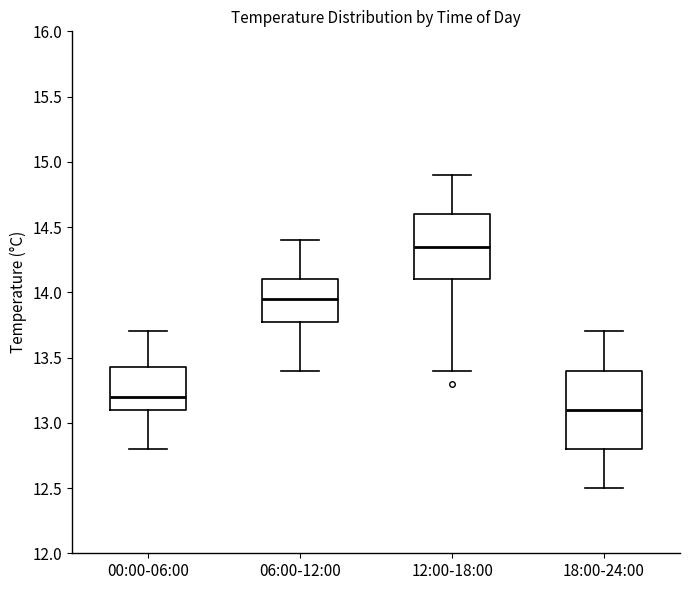

Where is the lower edge of the box for 00:00-06:00 on the y-axis? The values are not printed on the chart, so give them approximately, as read against the axis.

13.10